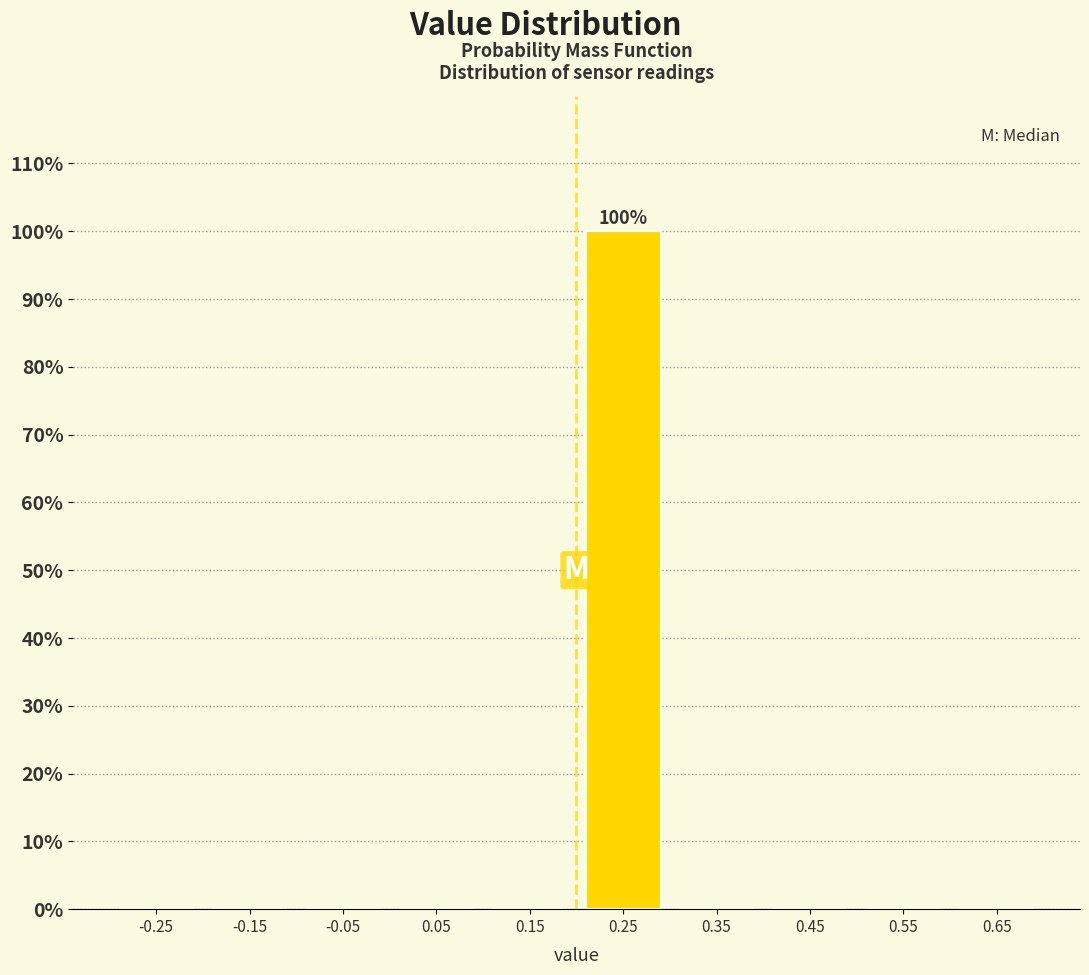

Over which range of the x-axis is the bar tallest?

0.2 to 0.3